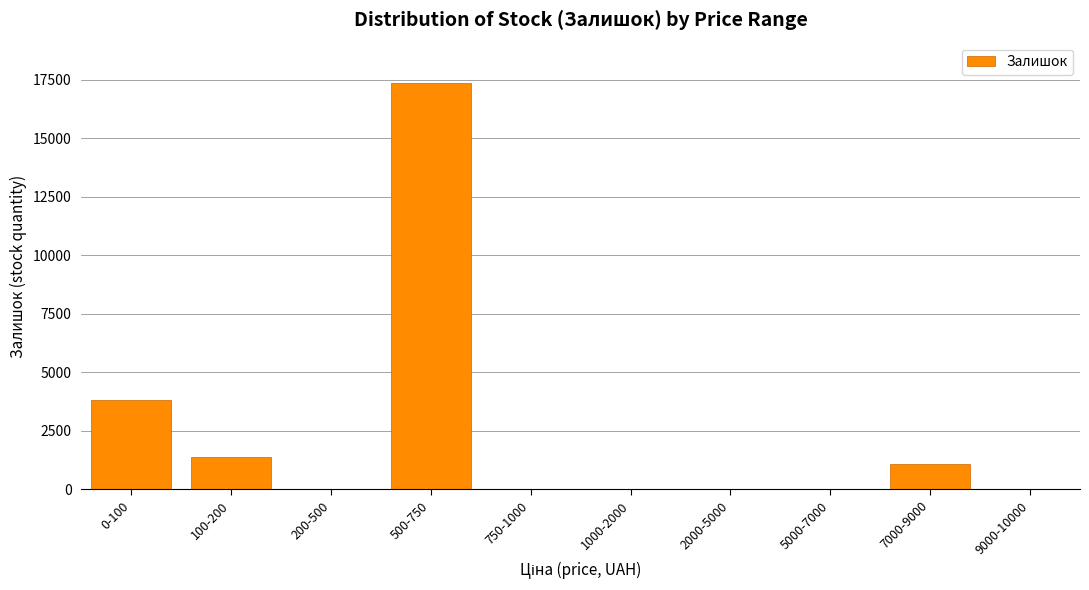

The value at 9000-10000 is 0. True or false?

True